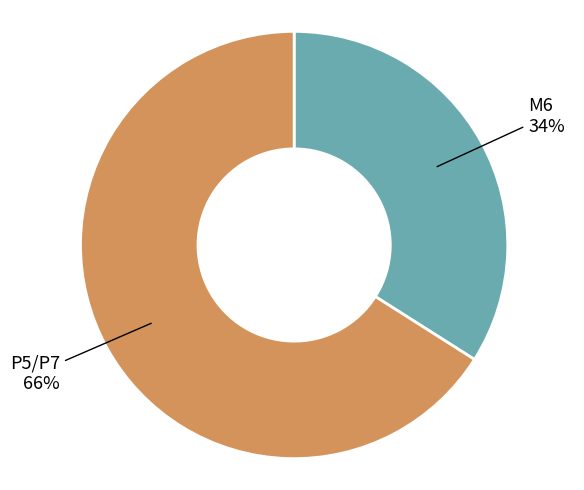

Does any single category account for the majority?

Yes